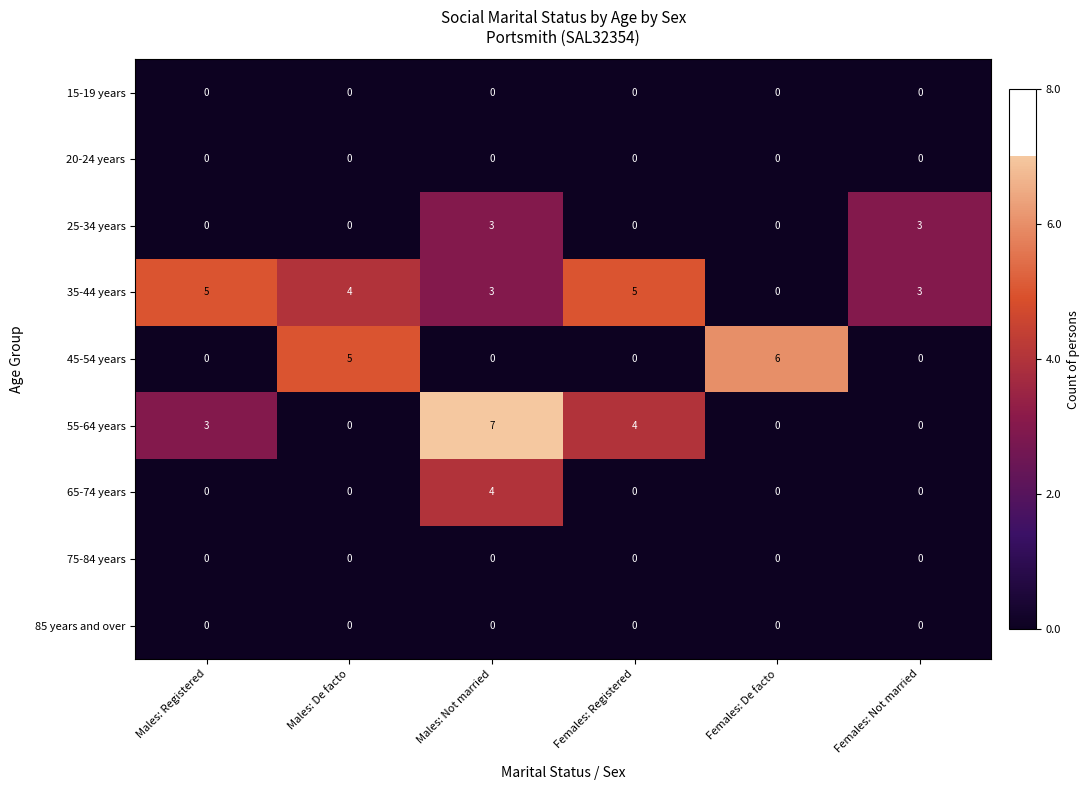

Which series has the largest total across all categories?

35-44 years